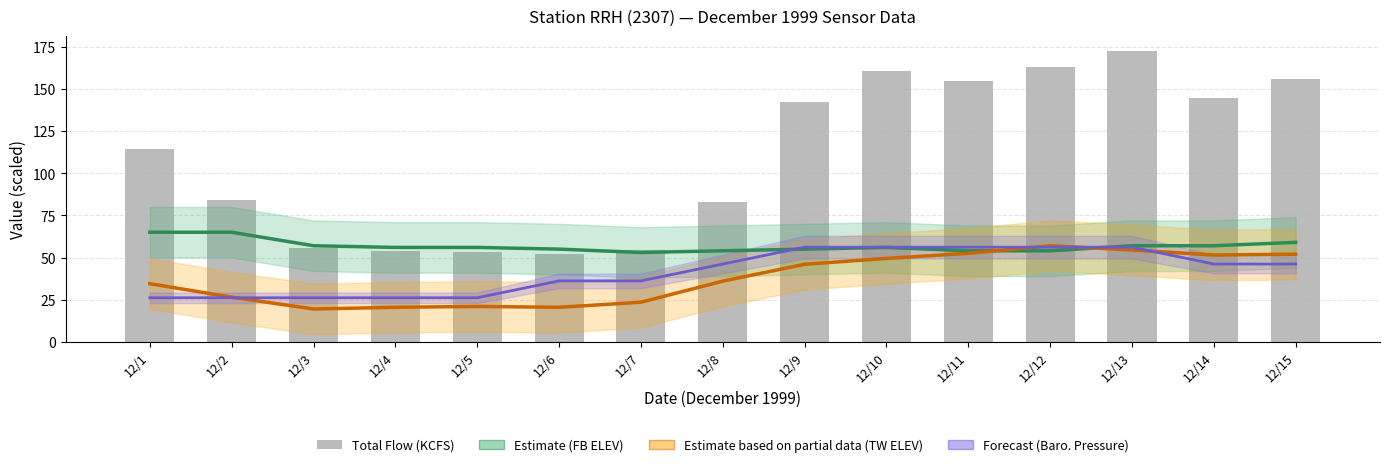

Which category has the highest value across all series?

12/13